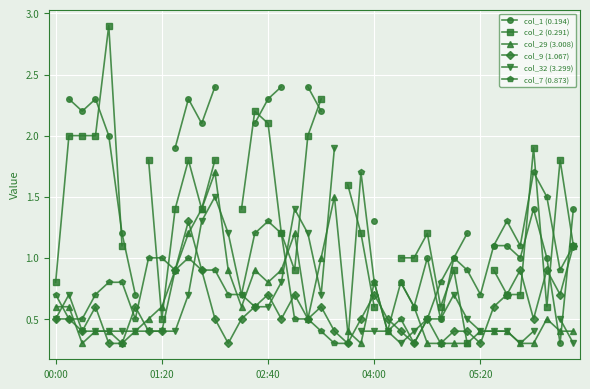

What is the maximum value for col_7 (0.873)?

1.7